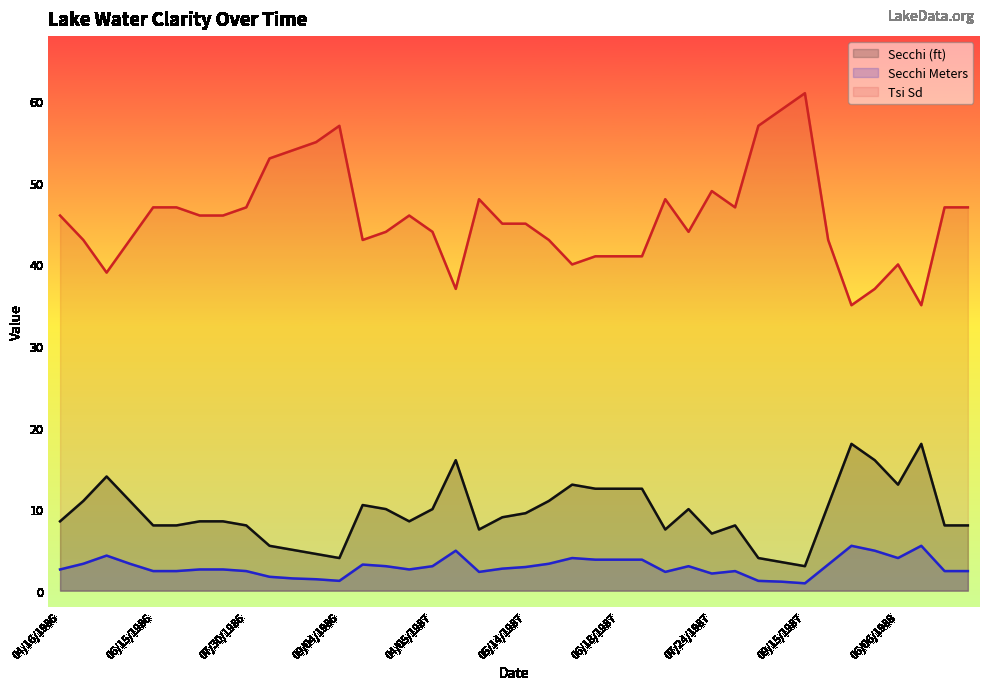

At which label does Secchi Meters reach its peak?

05/18/1988